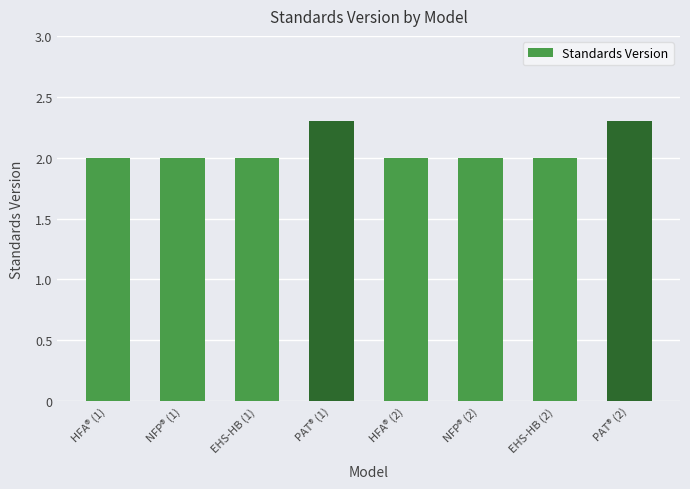

What is the ratio of the value at EHS-HB (2) to the value at PAT® (2)?

0.9